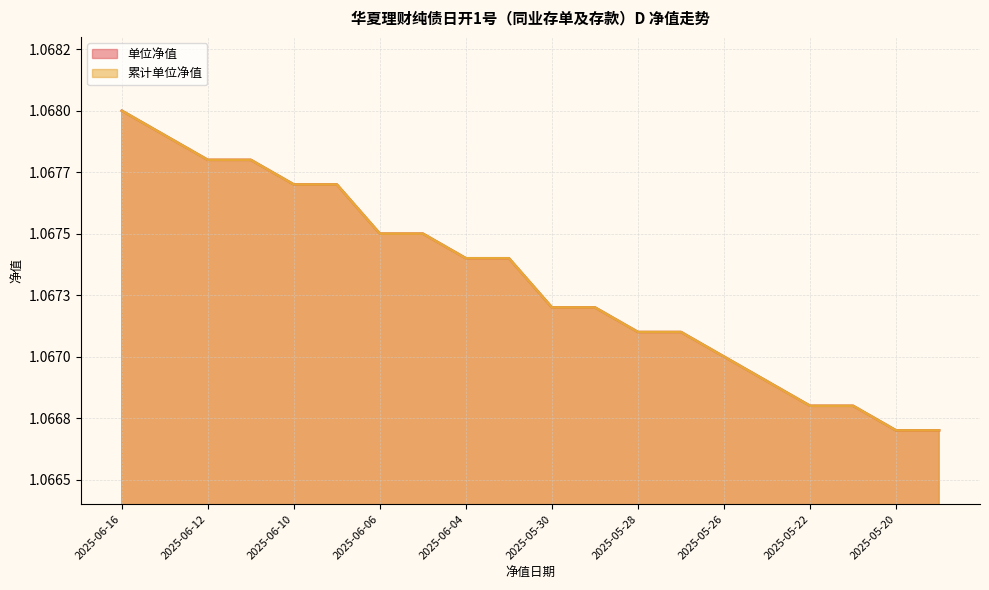

How many lines are shown in the chart?

2